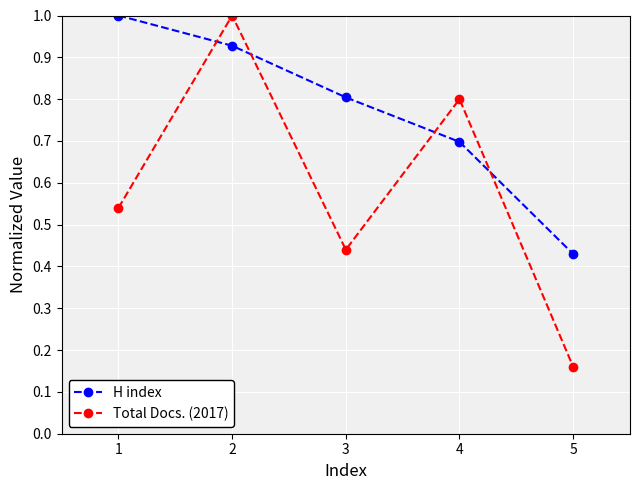

How many Total Docs. (2017) values are between 0 and 1?

5